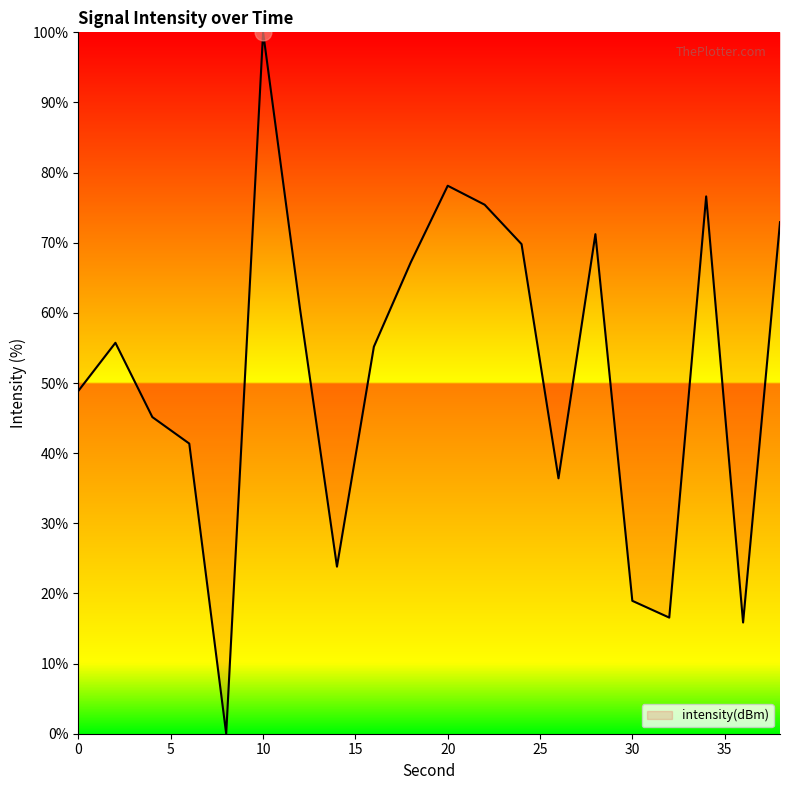

What is the difference between the maximum and minimum values?

100.0